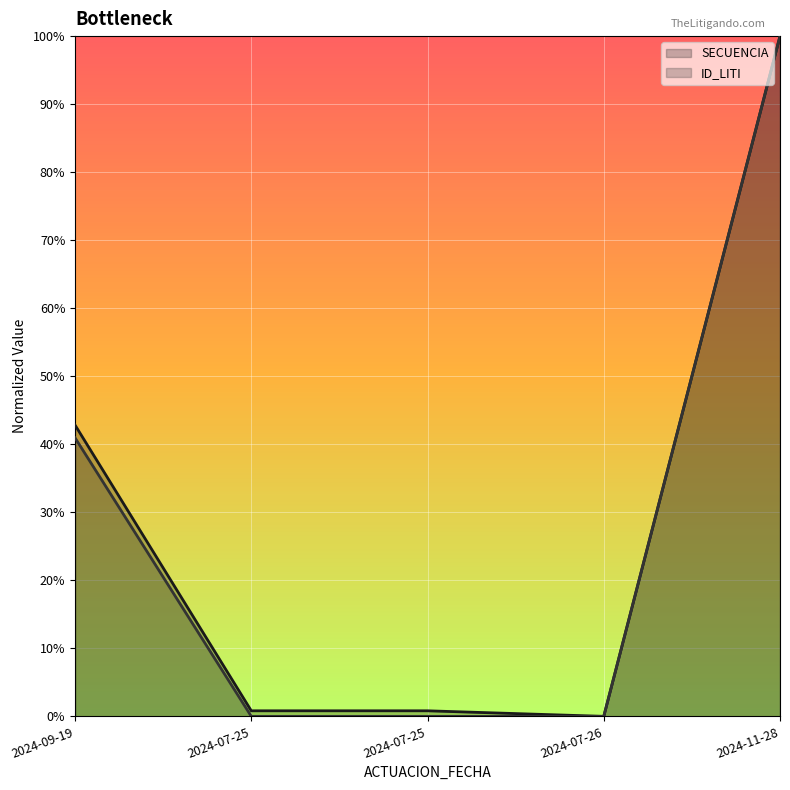

How many data points does each series have?

5